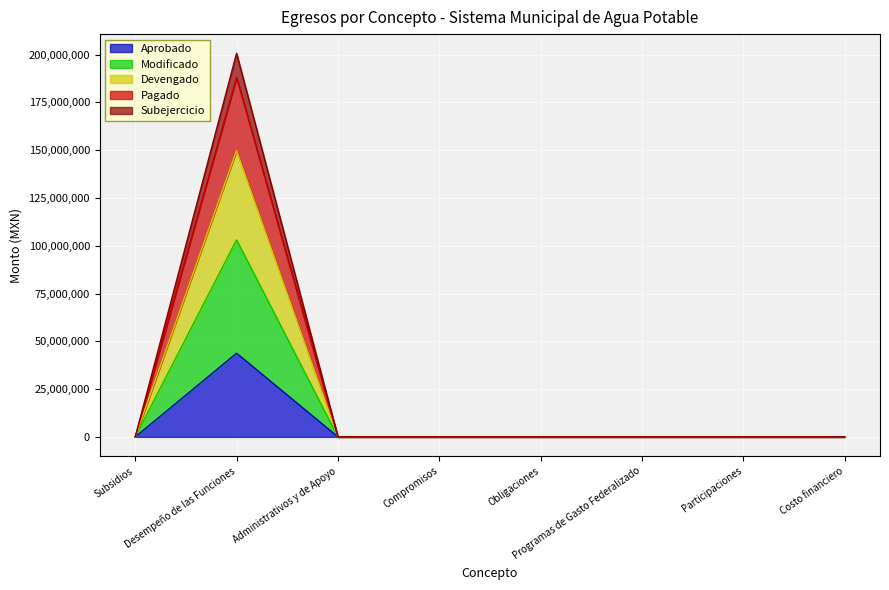

True or false: Aprobado has a value of -22508192.8 at Costo financiero.

False